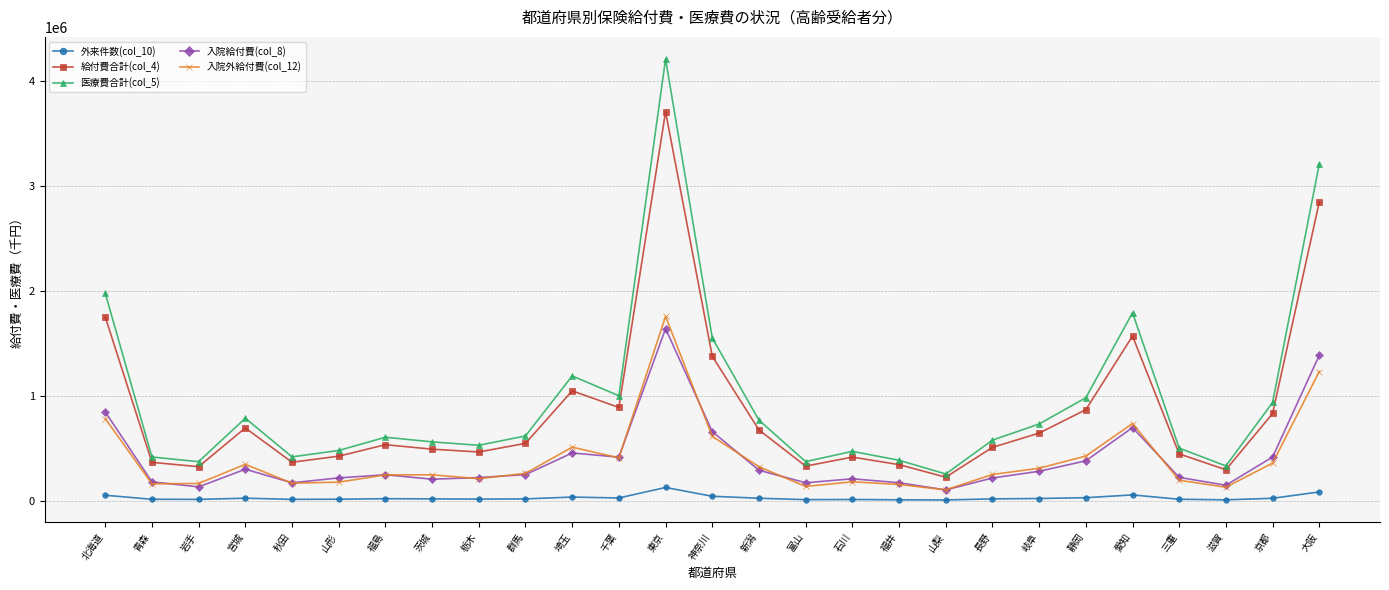

True or false: 入院給付費(col_8) has more than 1 points higher than both neighbors.

True